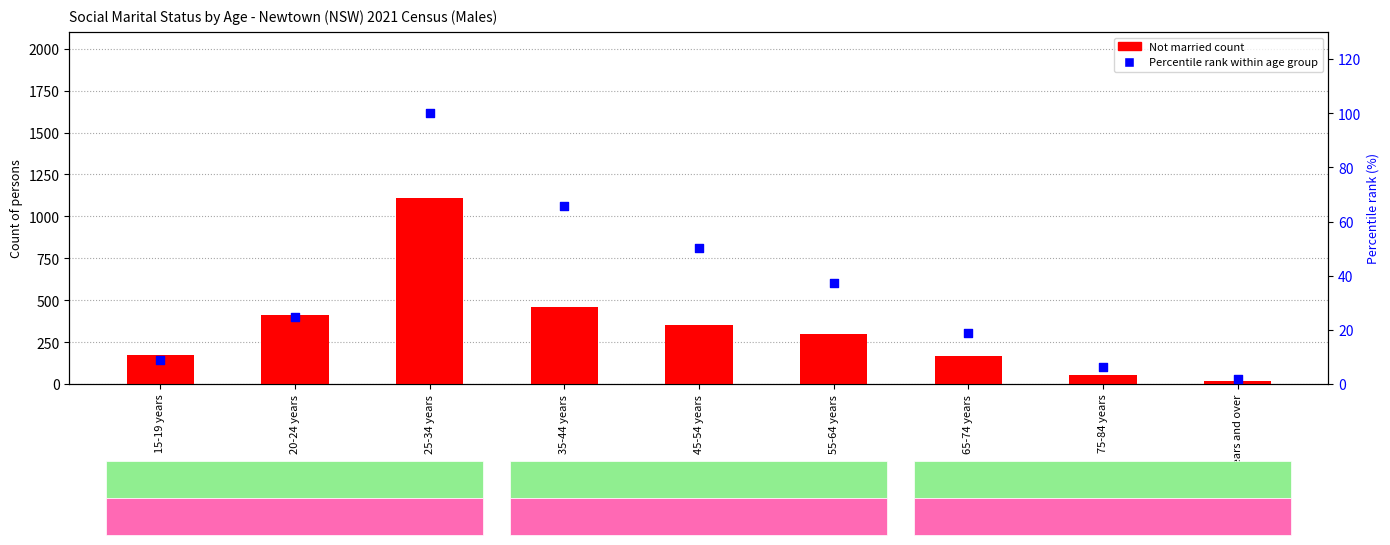

Which series reaches the maximum Y coordinate?

Not married (Males)